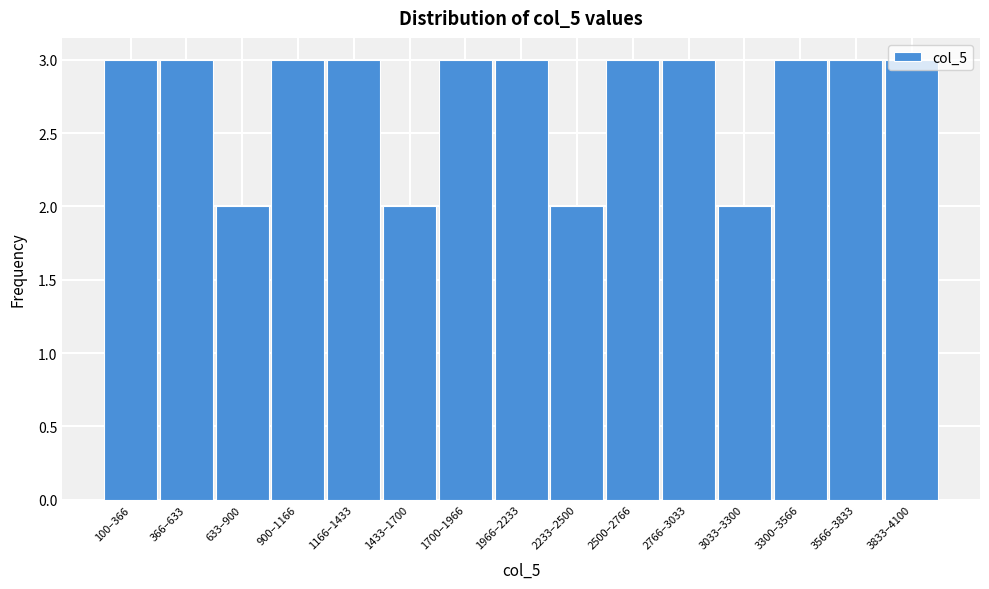

What position from the right is 1433–1700?

10